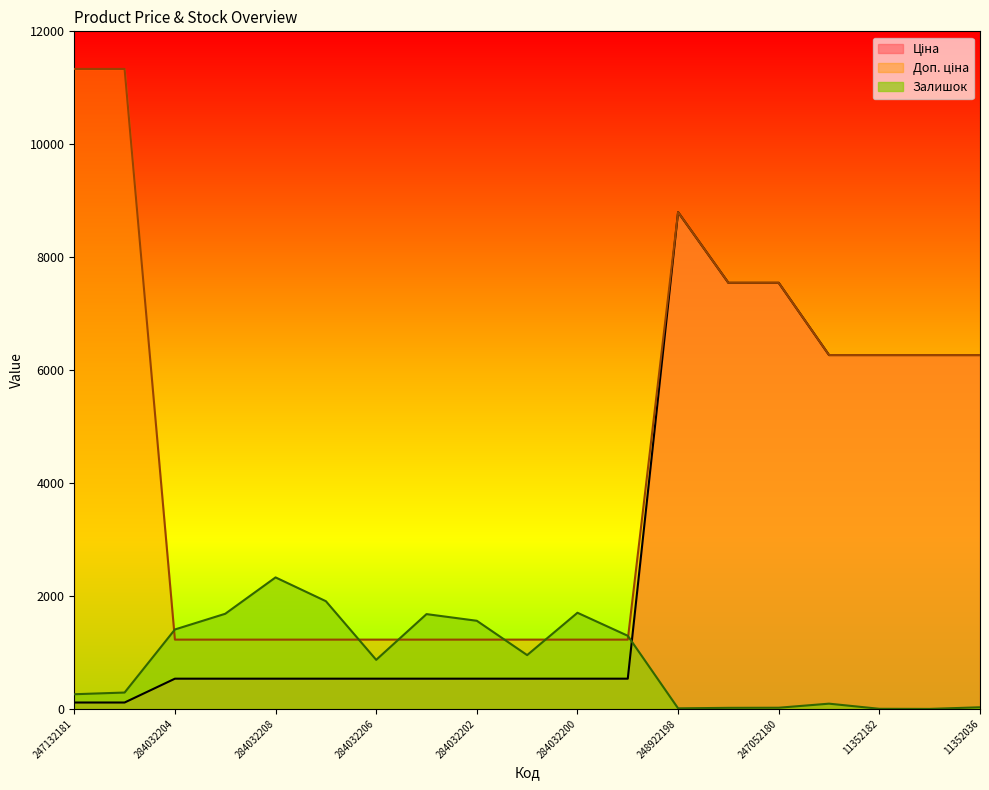

At which category does Ціна reach its first local peak?

248922198